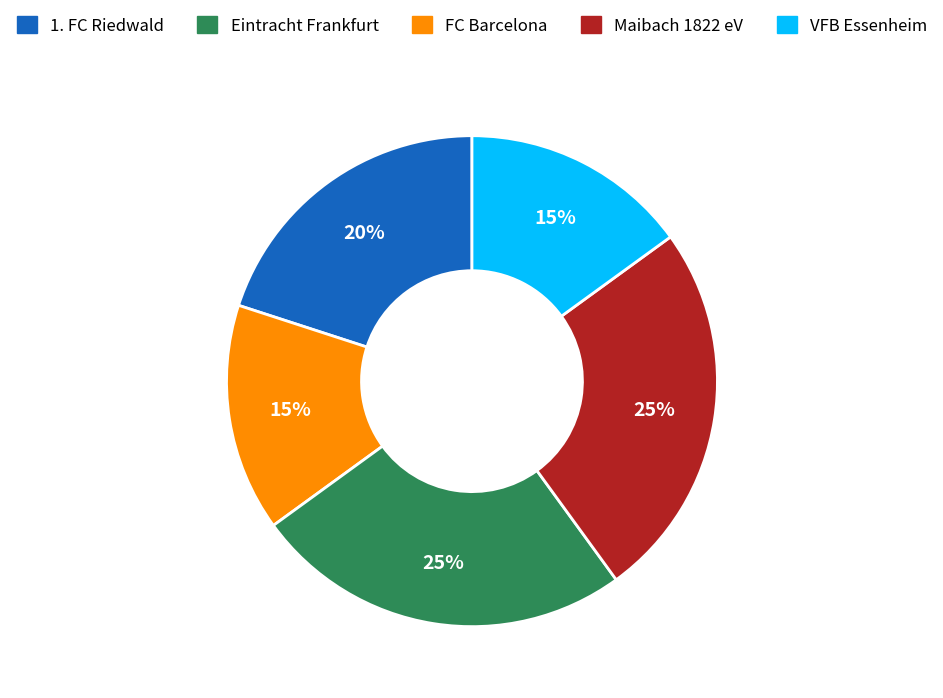

Is there any slice that represents more than half of the pie?

No